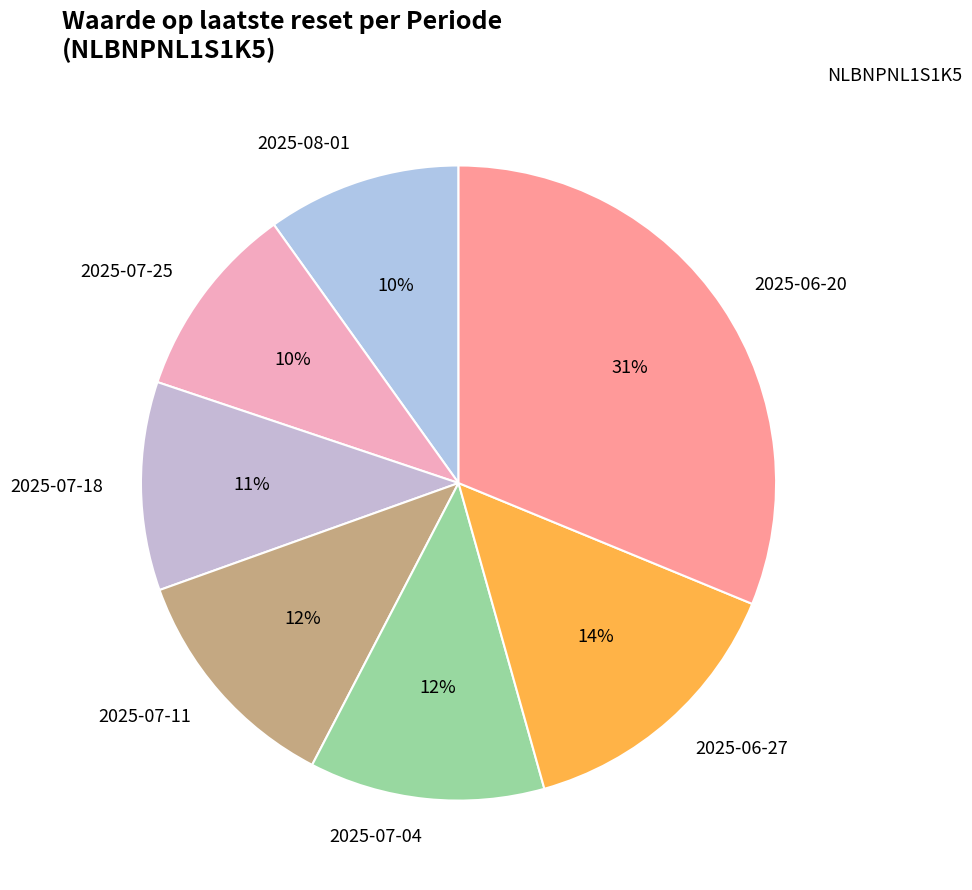

To the nearest percent, what is the average slice percentage?

14%